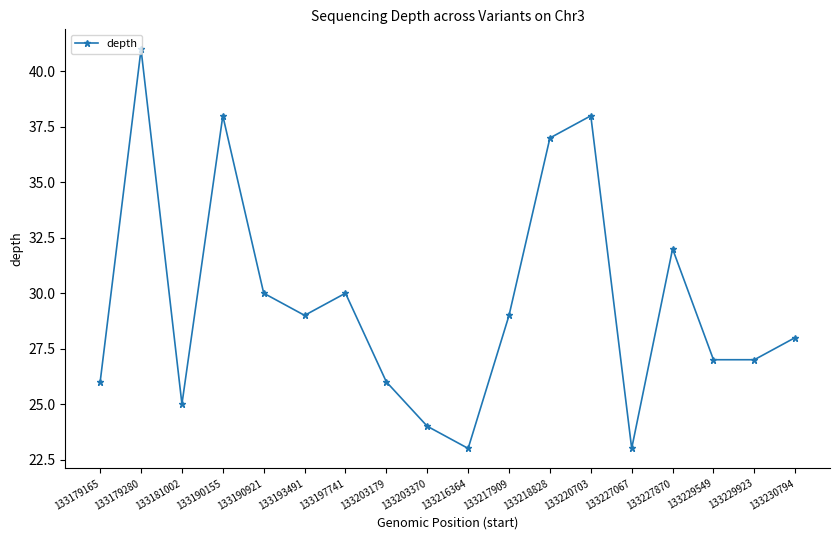

How many lines are shown in the chart?

1